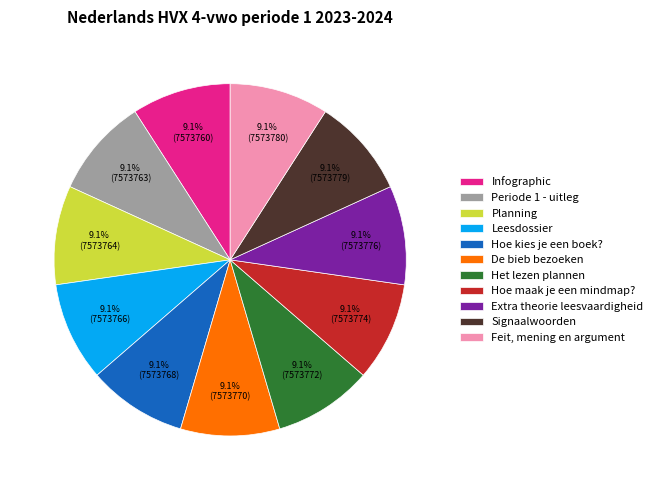

Is there a majority slice in this chart?

No